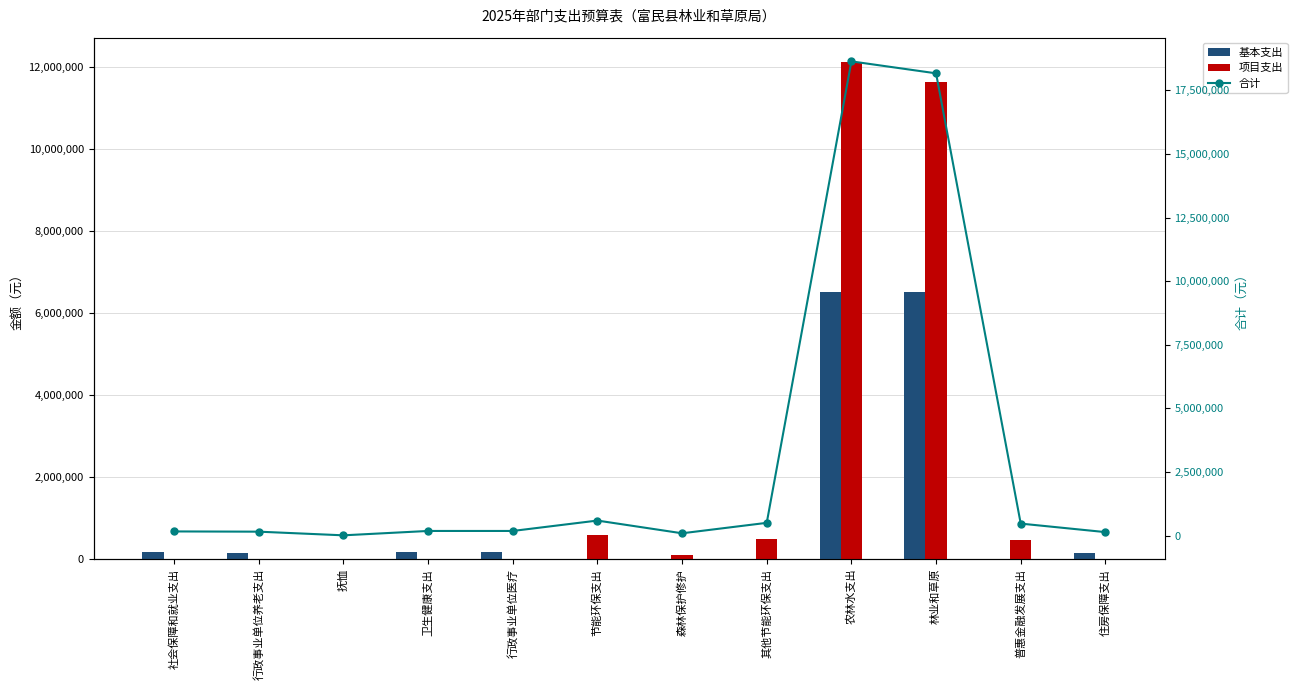

What is the sum of the 合计 values at 卫生健康支出 and 行政事业单位医疗?

361867.4